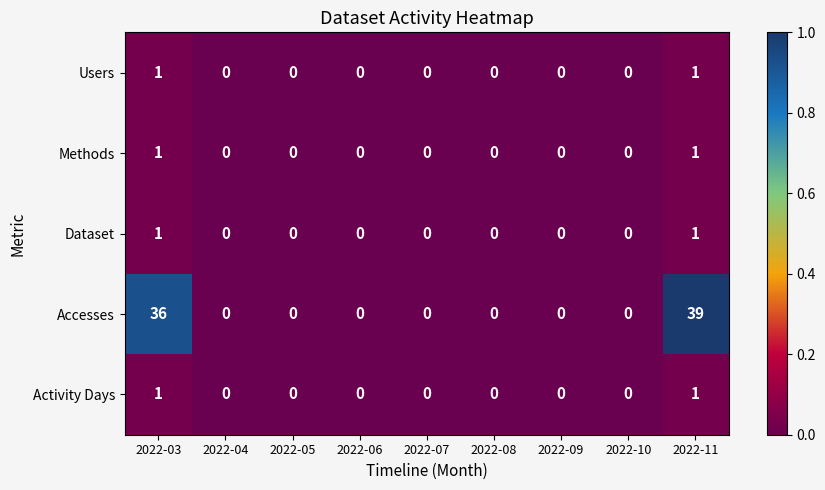

Count the Dataset values in the range 0 to 1.

9